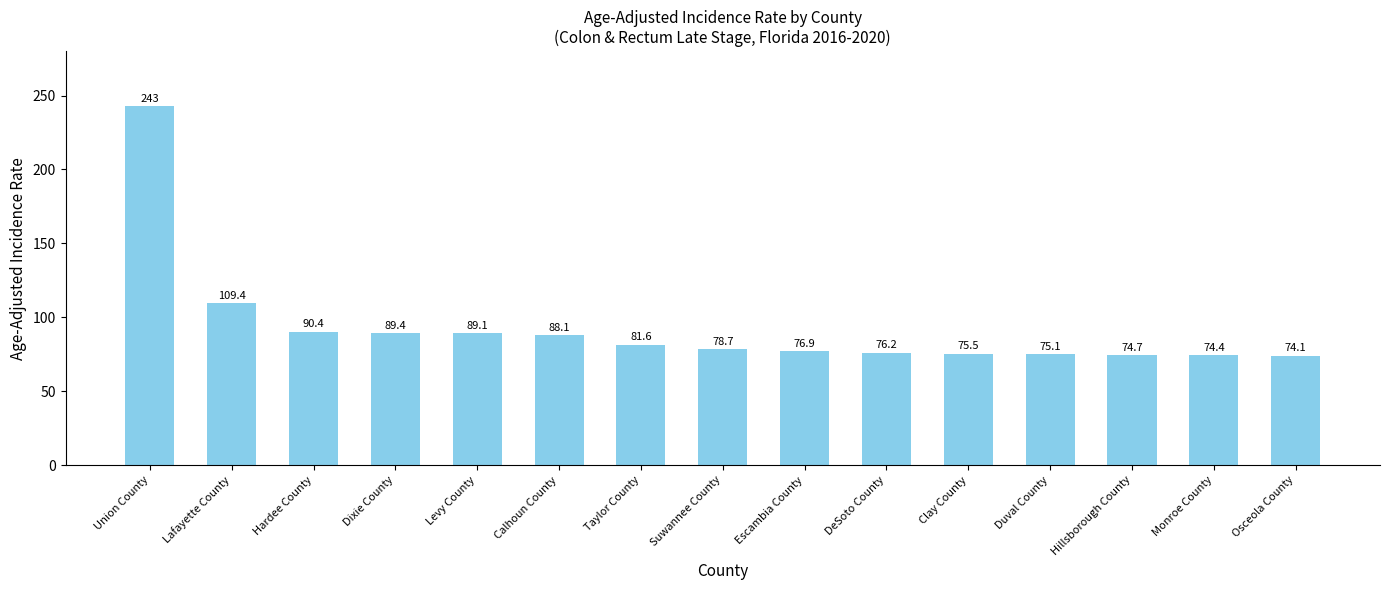

True or false: the data shows 89.4 at Dixie County.

True